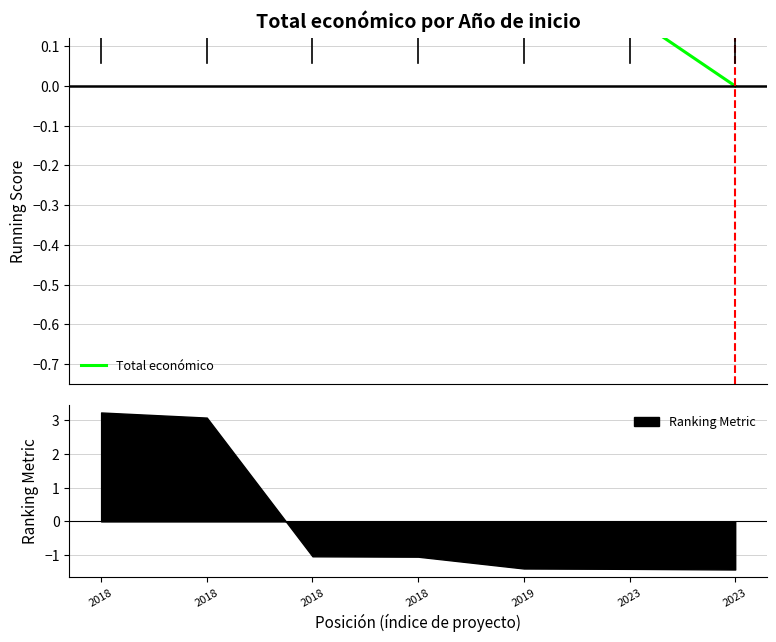

Is it true that the value at 2018 is 0.7?

False